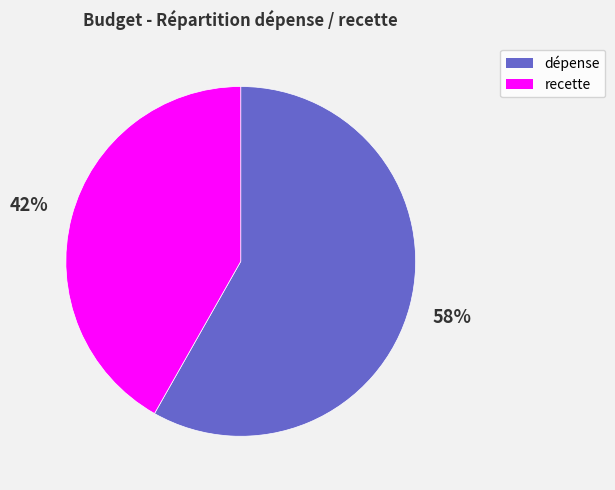

To the nearest percent, what is the combined percentage of recette and dépense?

100%